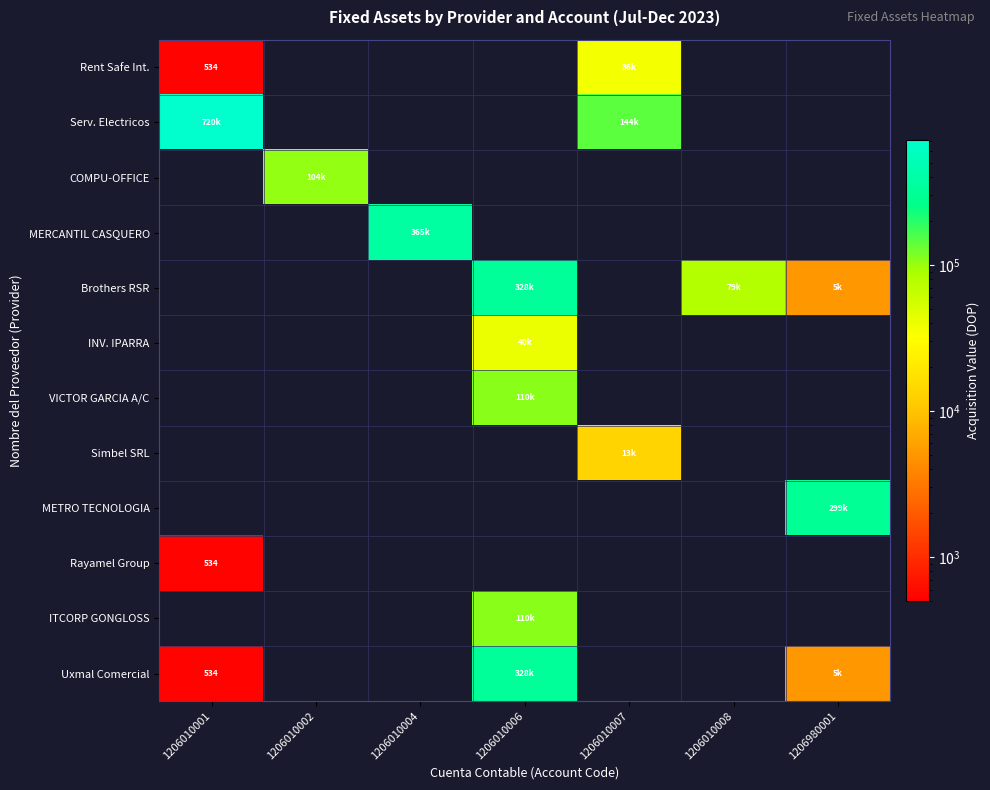

How many data points in Uxmal Comercial are less than 327599?

2